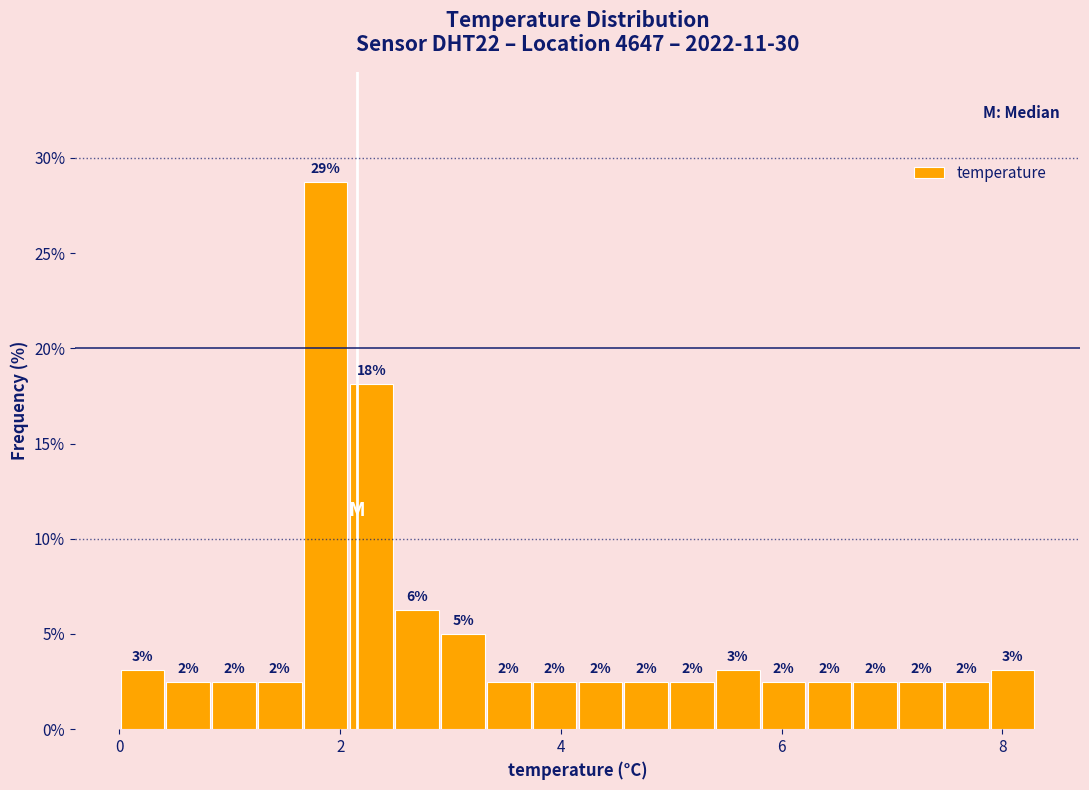

Read against the x-axis, roughly where is the centre of the tallest bar?

1.8